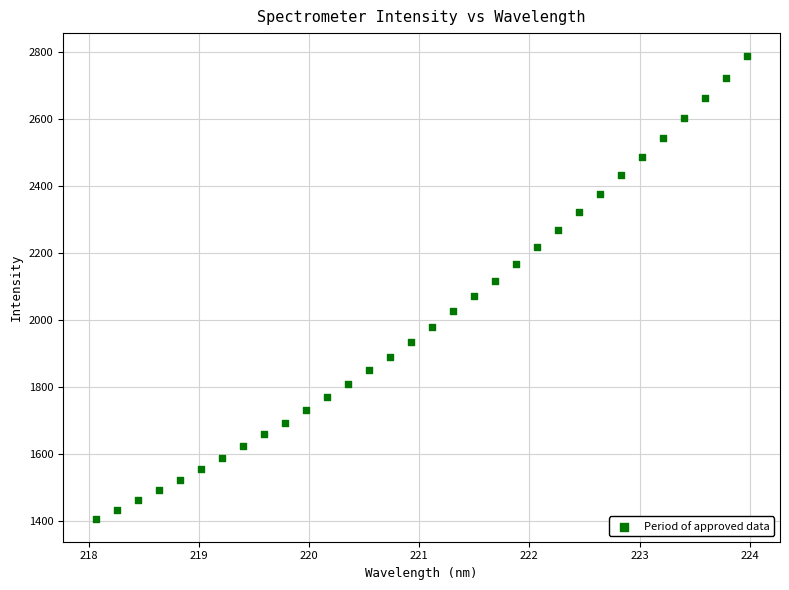

What is the range of Y values (max minus min)?

1379.0